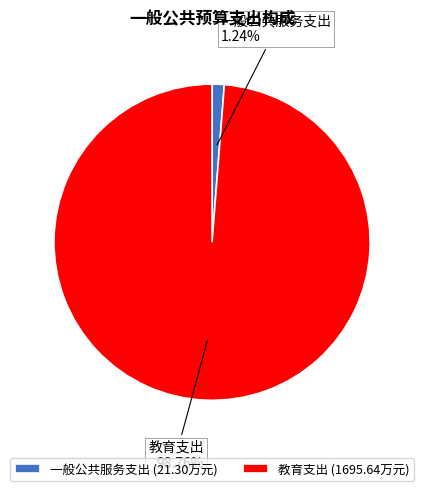

To the nearest percent, what is the difference between the 教育支出 and 一般公共服务支出 slice percentages?

98%